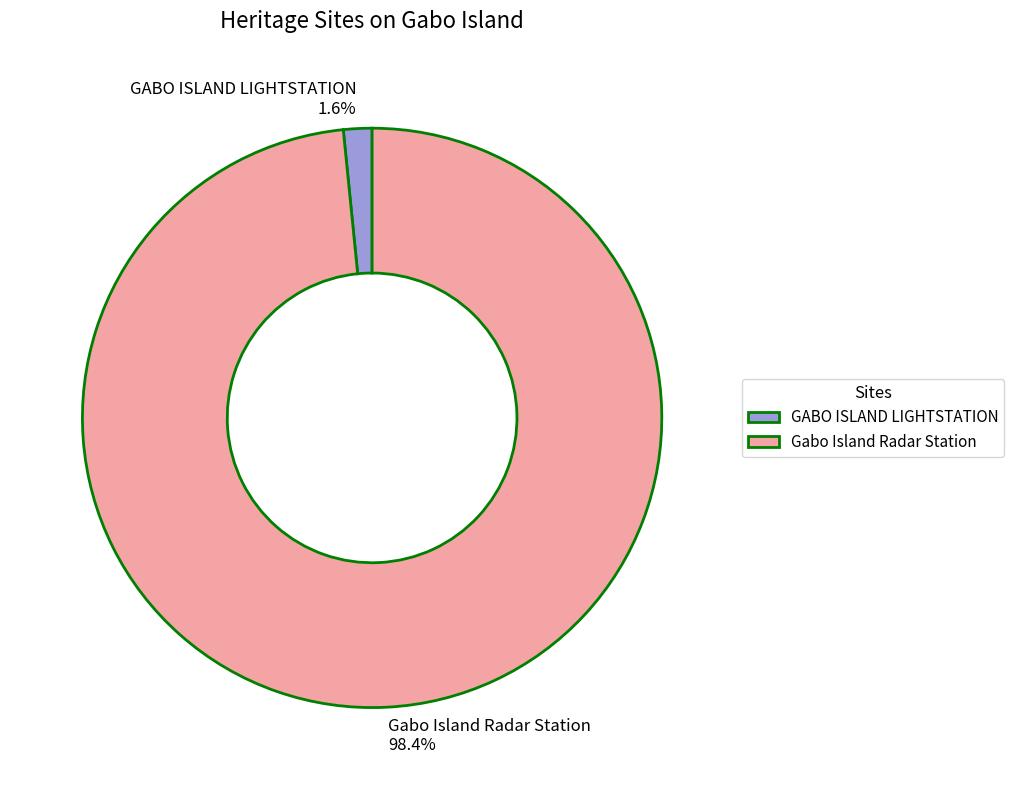

To the nearest percent, what is the difference between the largest and smallest slice percentages?

97%